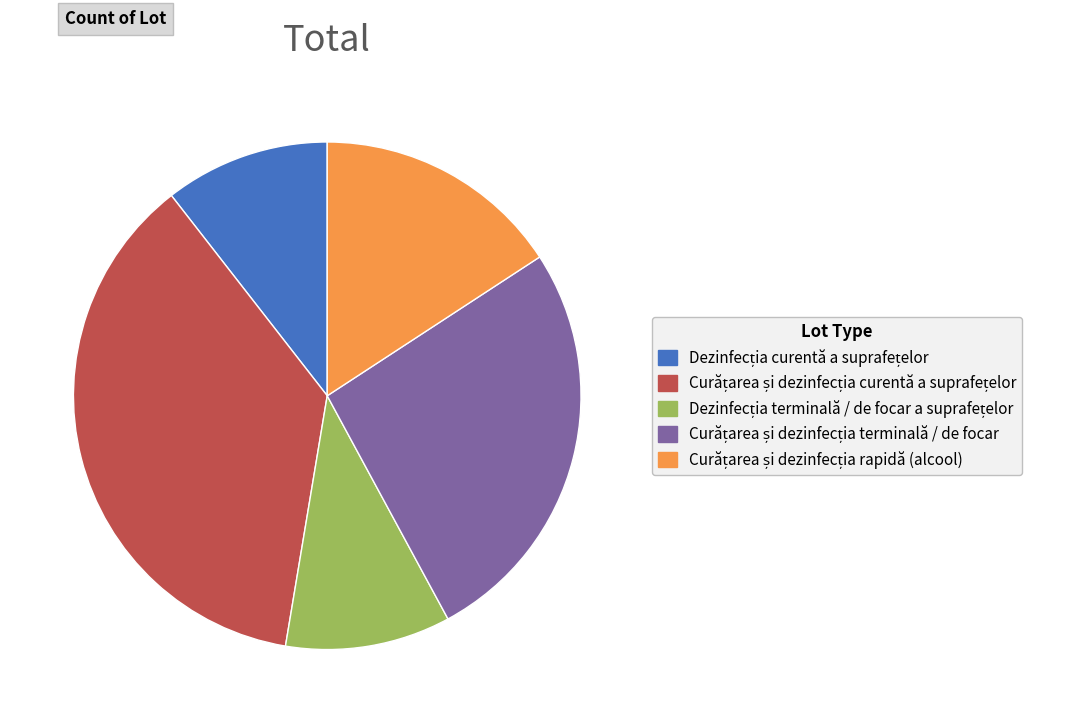

Rank the categories by value from highest to lowest.

Curățarea și dezinfecția curentă a suprafețelor, Curățarea și dezinfecția terminală / de focar, Curățarea și dezinfecția rapidă (alcool), Dezinfecția curentă a suprafețelor, Dezinfecția terminală / de focar a suprafețelor